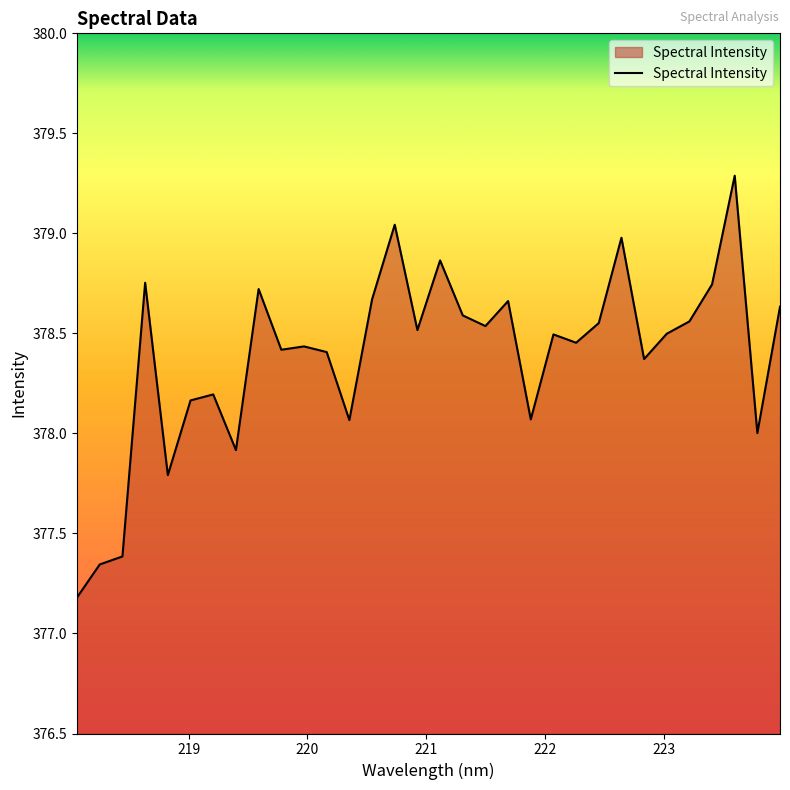

What is the minimum value shown in the chart?

377.2